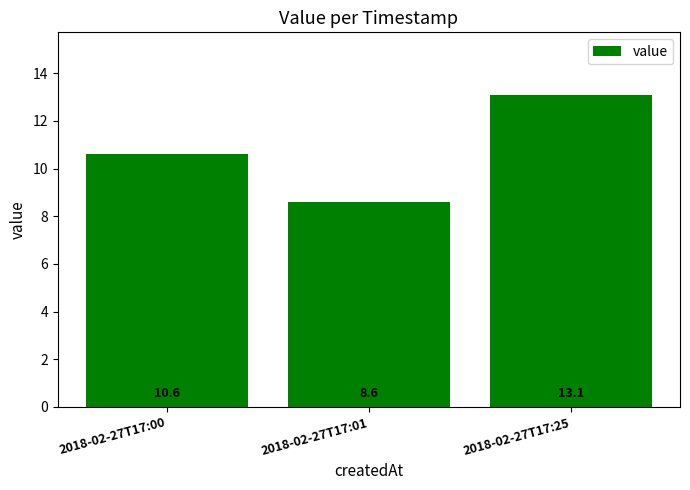

At which label does the data first exceed 10?

2018-02-27T17:00